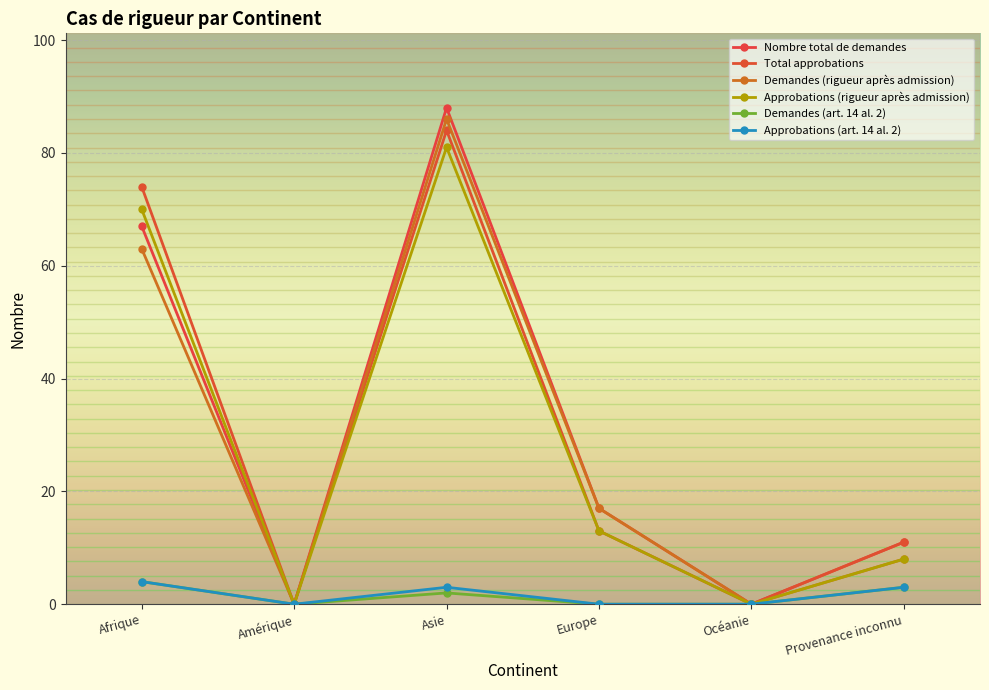

At which label does Nombre total de demandes reach its peak?

Asie